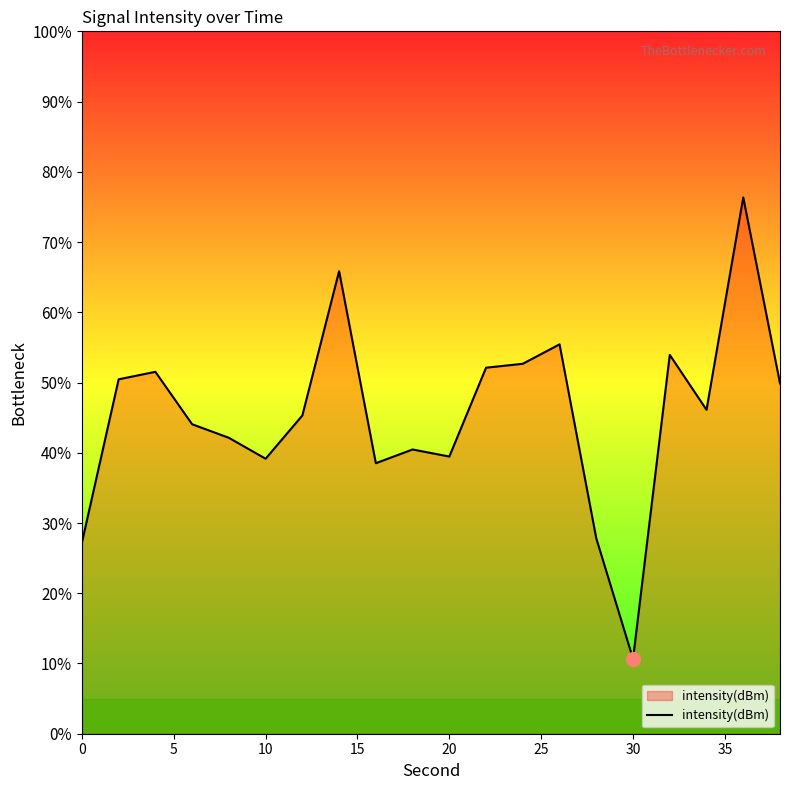

What is the difference between the maximum and minimum values?

65.7